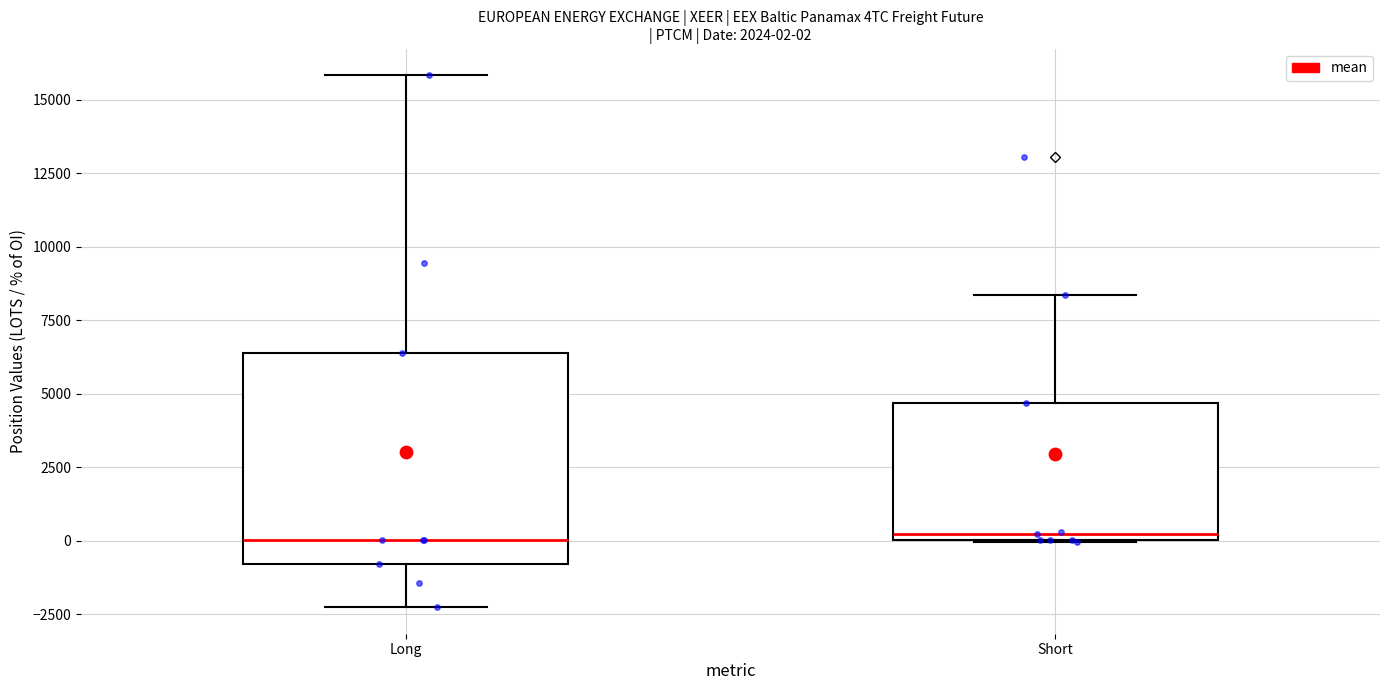

Which box is the tallest, from its lower edge to its upper edge?

Long